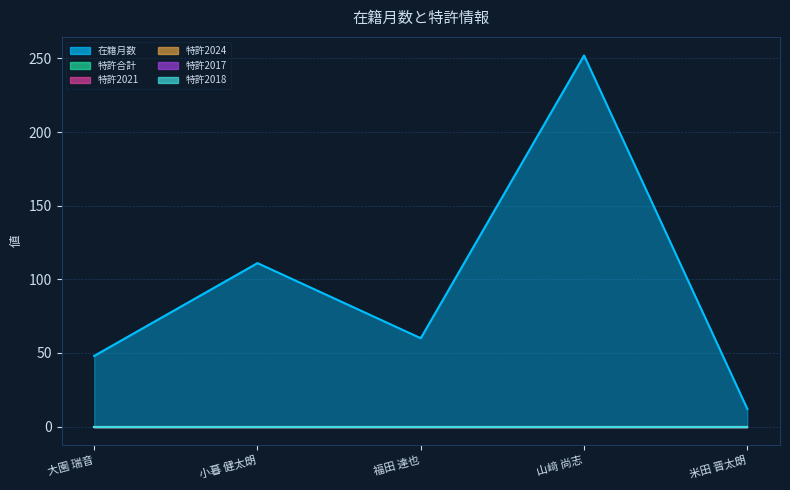

What is the spread (max minus min) of values at 小暮 健太朗?

111